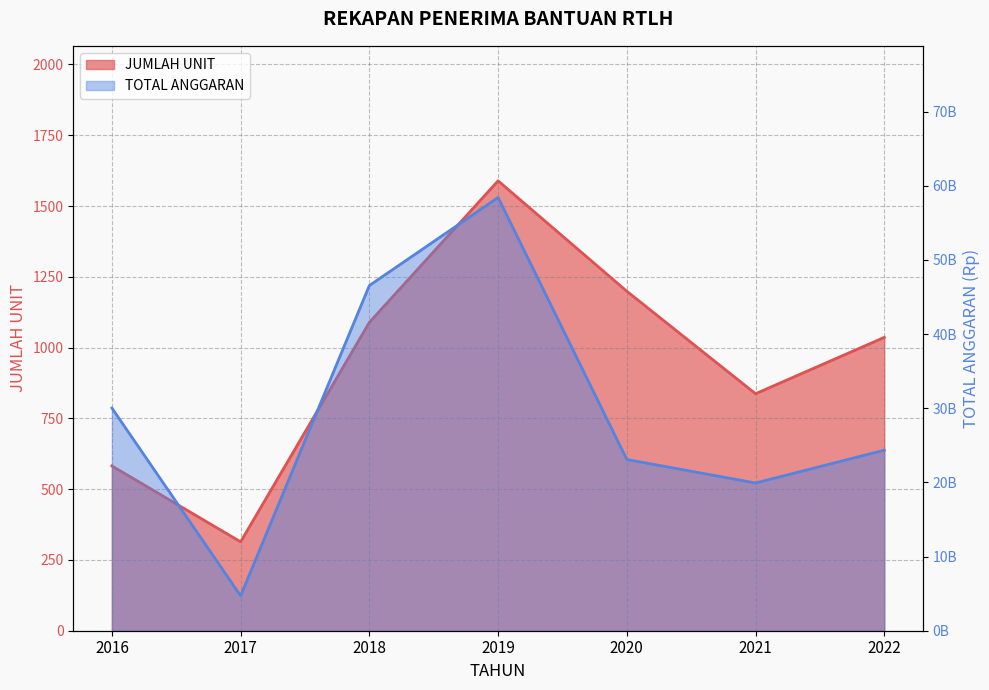

Reading left to right, extract all data points from this chart.

JUMLAH UNIT: 2016=582	2017=314	2018=1089	2019=1589	2020=1199	2021=837	2022=1036
TOTAL ANGGARAN: 2016=30030000000	2017=4710000000	2018=46552000000	2019=58428385000	2020=23087830000	2021=19924150000	2022=24345856000